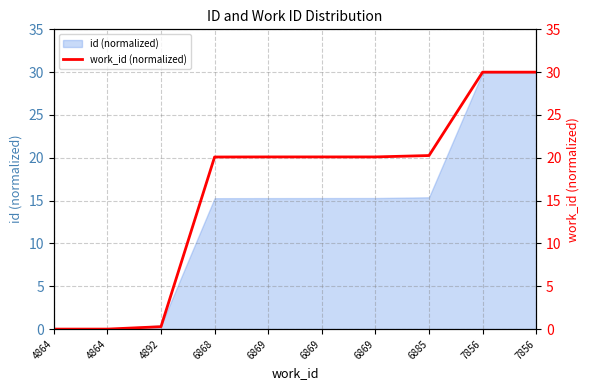

What is the difference between the maximum and second lowest values?

30.0